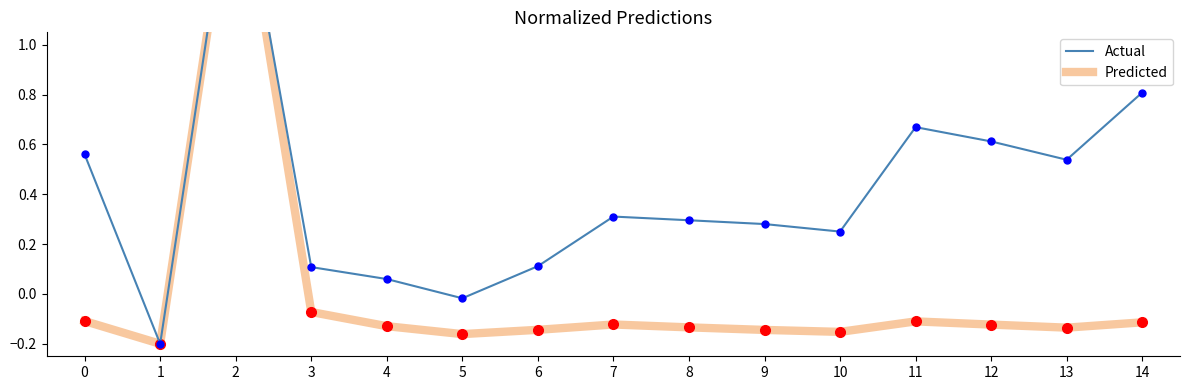

What is the lowest value of the Actual series?

-0.2